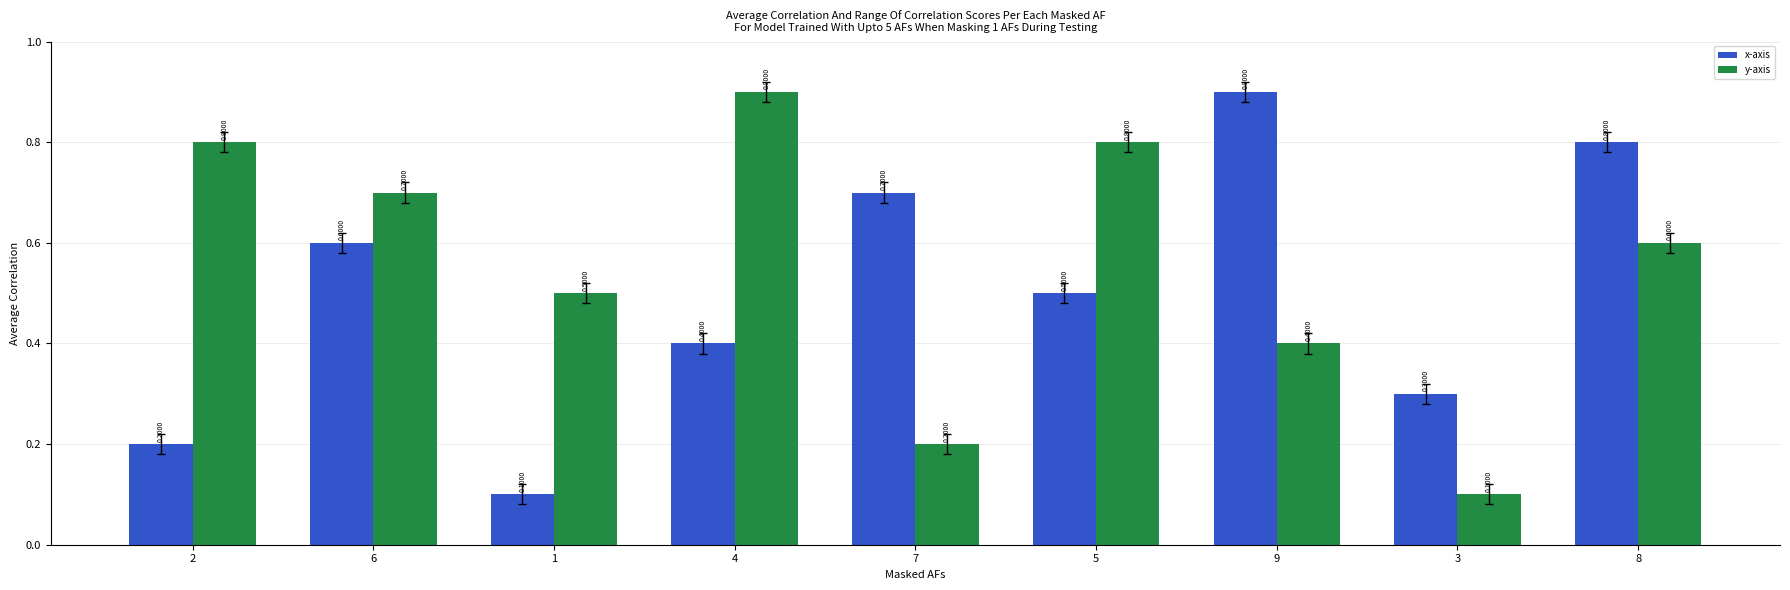

How many bars are there in each group?

2